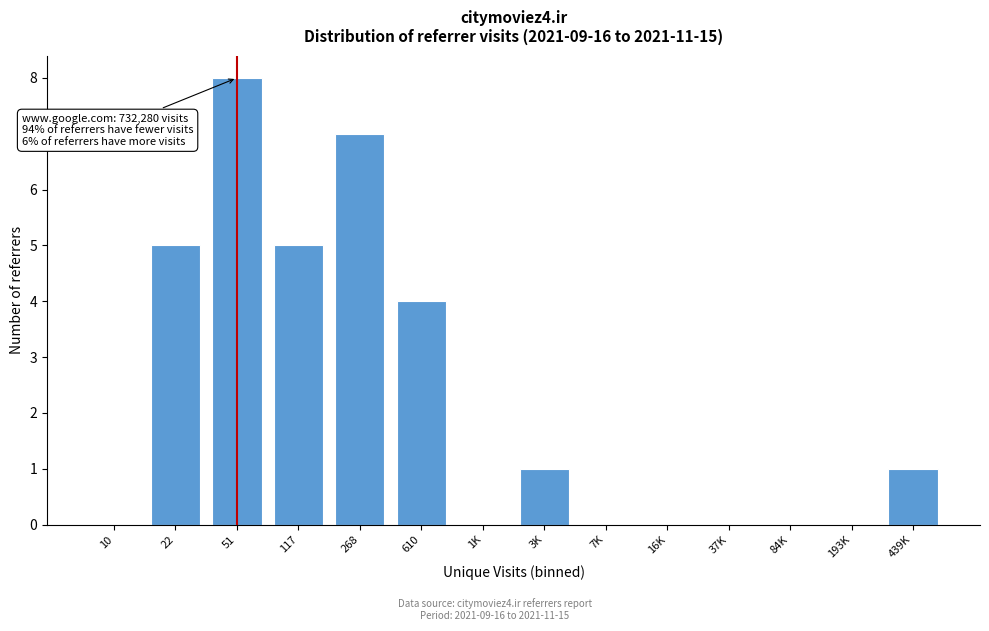

Reading left to right, transcribe all the data shown in this chart.

10=0	22=5	51=8	117=5	268=7	610=4	1K=0	3K=1	7K=0	16K=0	37K=0	84K=0	193K=0	439K=1